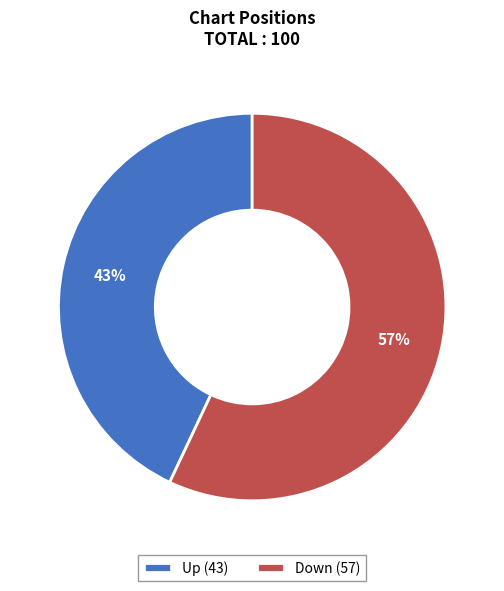

What percentage is the Down (57) slice, to the nearest percent?

57%